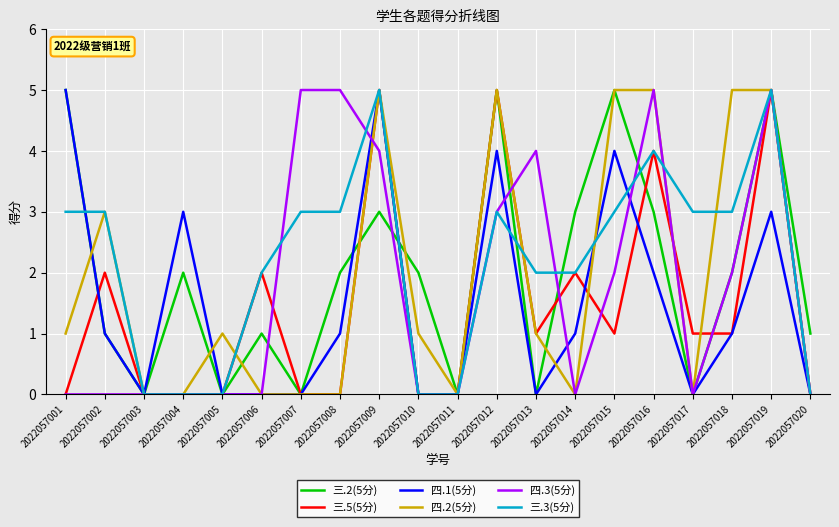

Reading left to right, extract all data points from this chart.

三.2(5分): 5	1	0	2	0	1	0	2	3	2	0	5	0	3	5	3	0	2	5	1
三.5(5分): 0	2	0	0	0	2	0	0	5	0	0	5	1	2	1	4	1	1	5	0
四.1(5分): 5	1	0	3	0	0	0	1	5	0	0	4	0	1	4	2	0	1	3	0
四.2(5分): 1	3	0	0	1	0	0	0	5	1	0	5	1	0	5	5	0	5	5	0
四.3(5分): 0	0	0	0	0	0	5	5	4	0	0	3	4	0	2	5	0	2	5	0
三.3(5分): 3	3	0	0	0	2	3	3	5	0	0	3	2	2	3	4	3	3	5	0